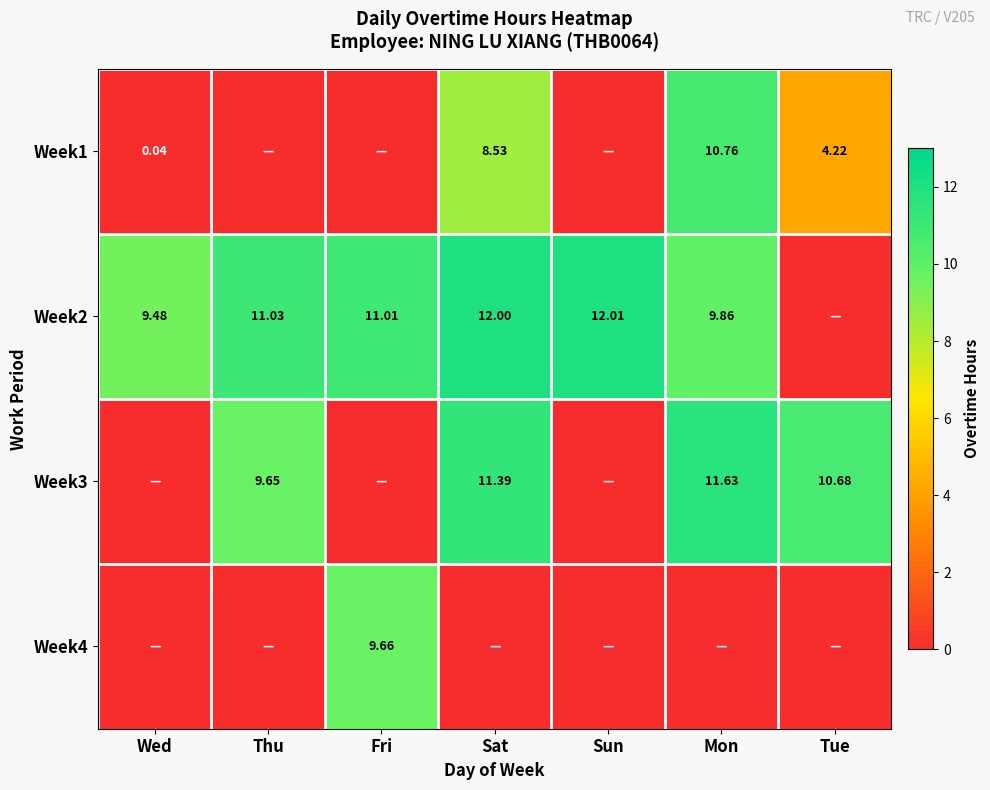

The value of Week2 at Sun is 12.0. True or false?

True